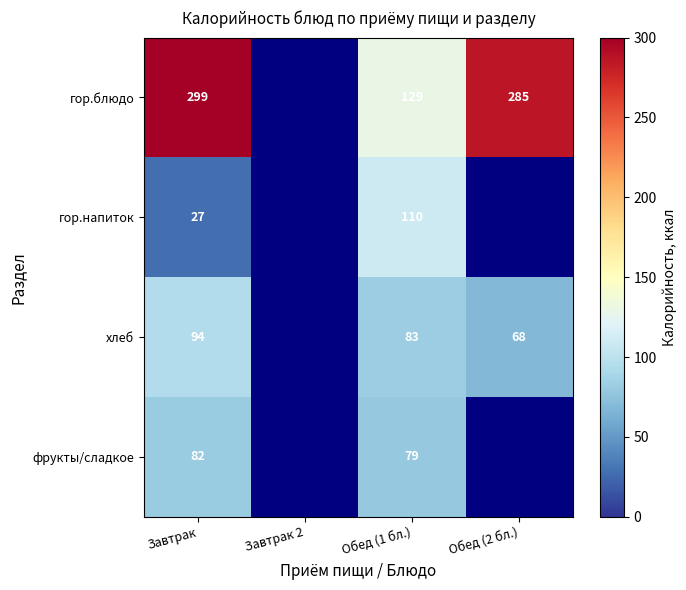

What is the spread (max minus min) of values at Обед (1 бл.)?

50